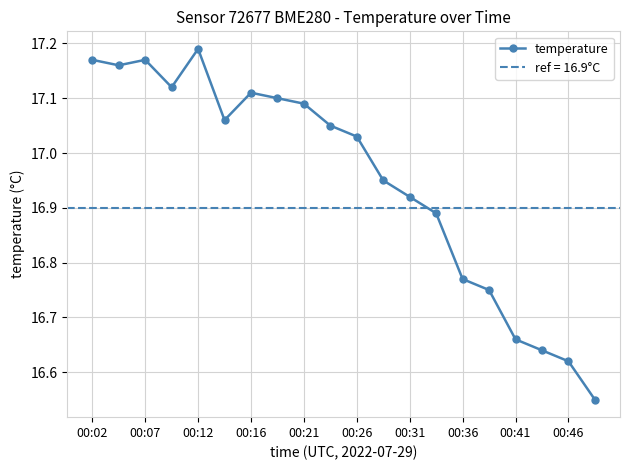

At which label does temperature reach its peak?

00:12